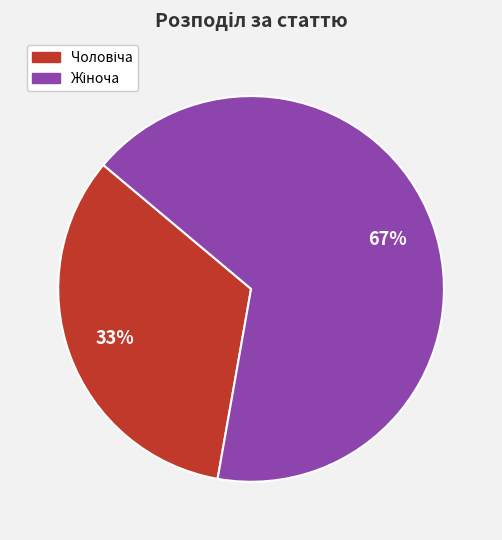

To the nearest percent, what is the average slice percentage?

50%